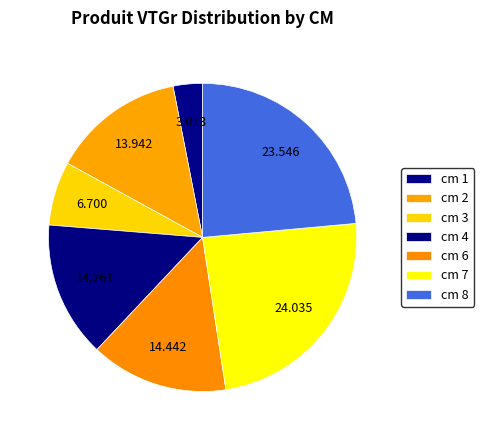

Count the number of slices in the pie.

7